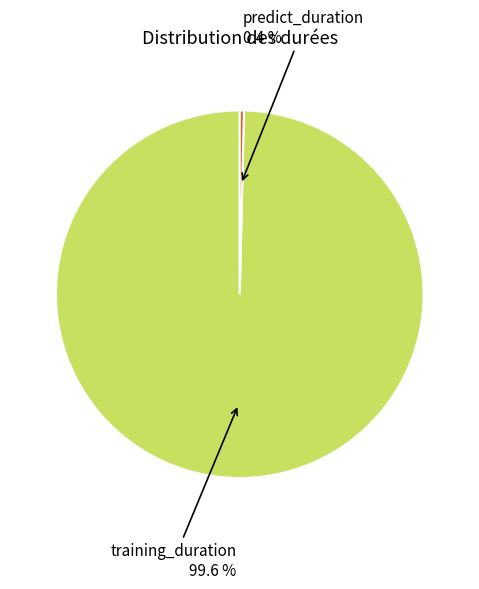

Is there a majority slice in this chart?

Yes